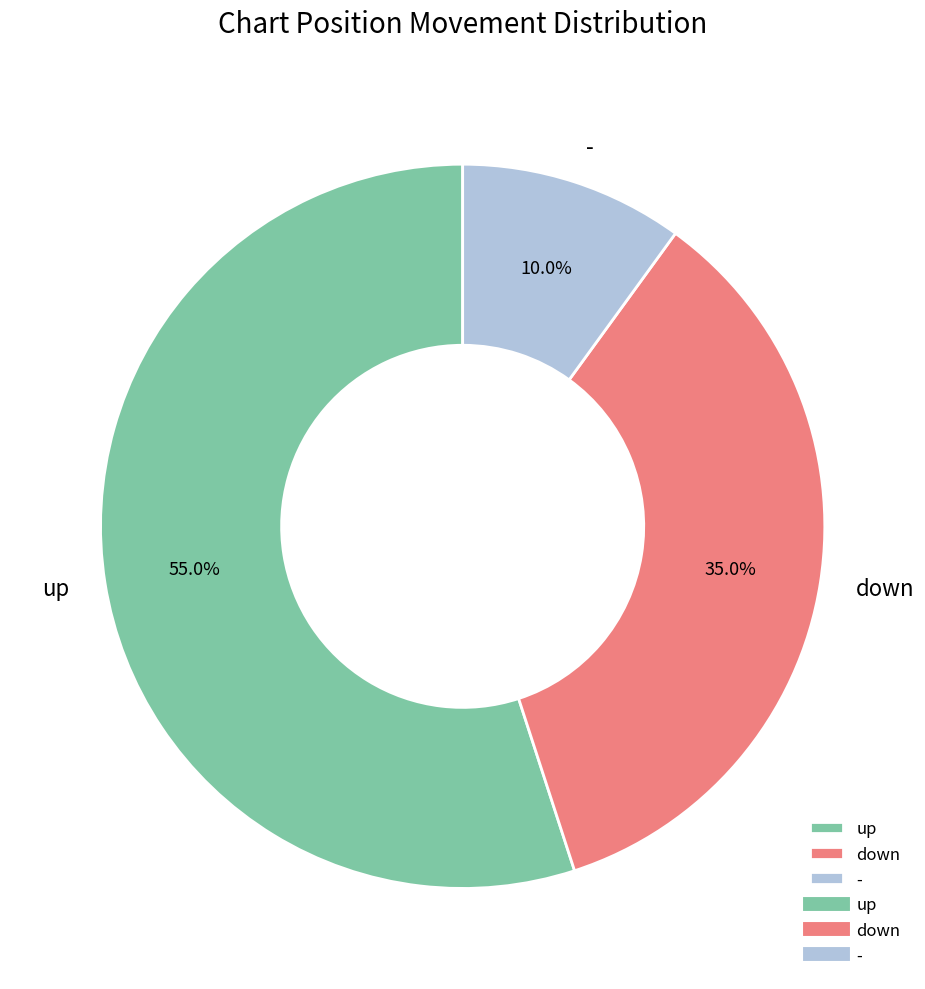

What is the largest slice in the pie chart?

up